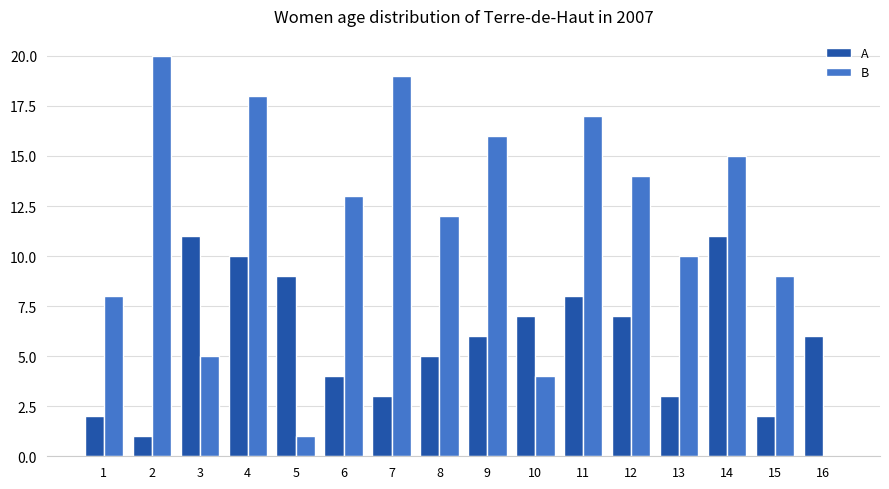

Which series has the largest range (max minus min)?

B